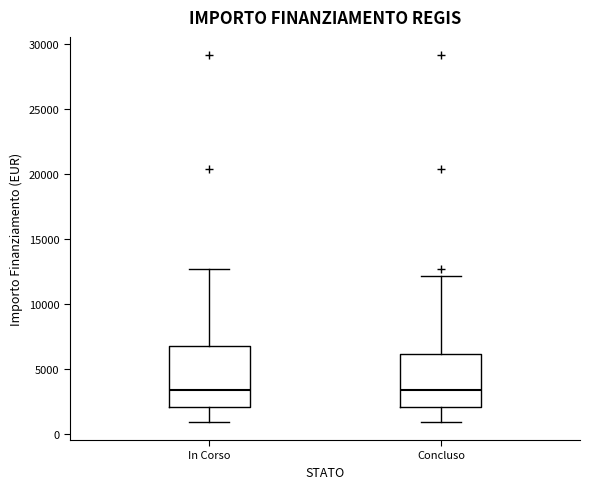

Which box is the tallest, from its lower edge to its upper edge?

In Corso